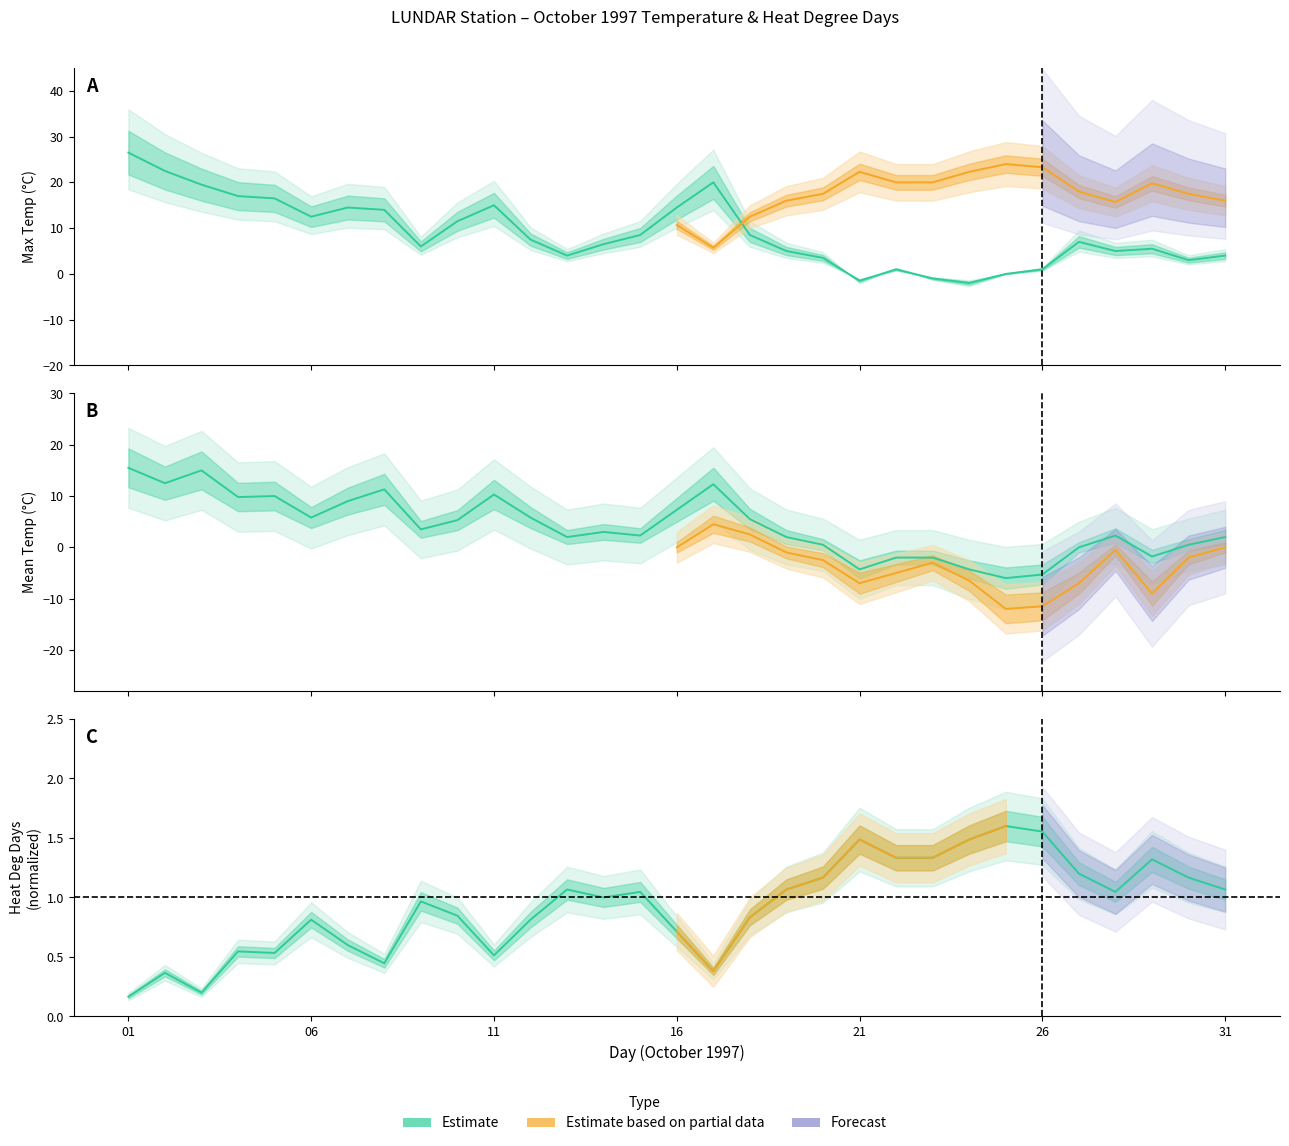

What is the difference between the second highest and second lowest values in the Max Temp (°C) series?

24.0